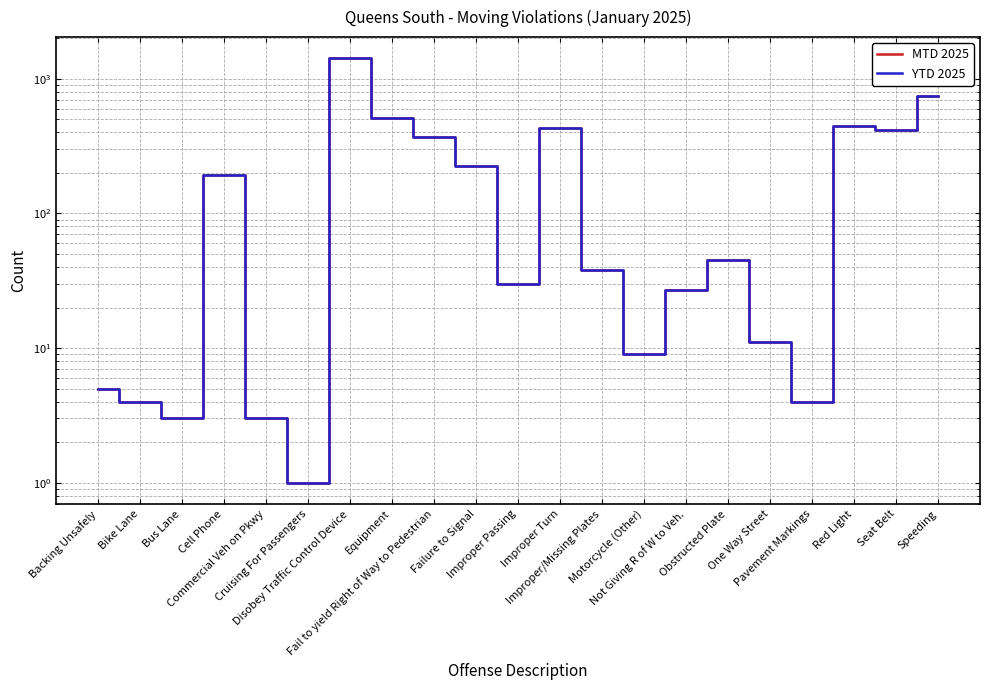

At which category is the sum across all series the highest?

Disobey Traffic Control Device